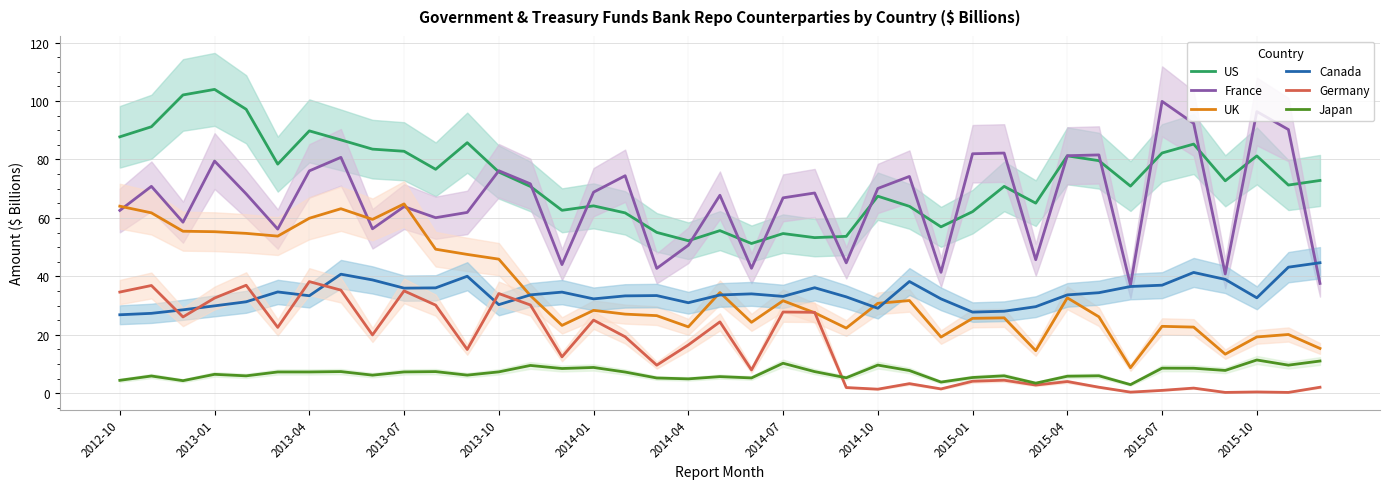

How many intersections are there between Japan and Germany?

1